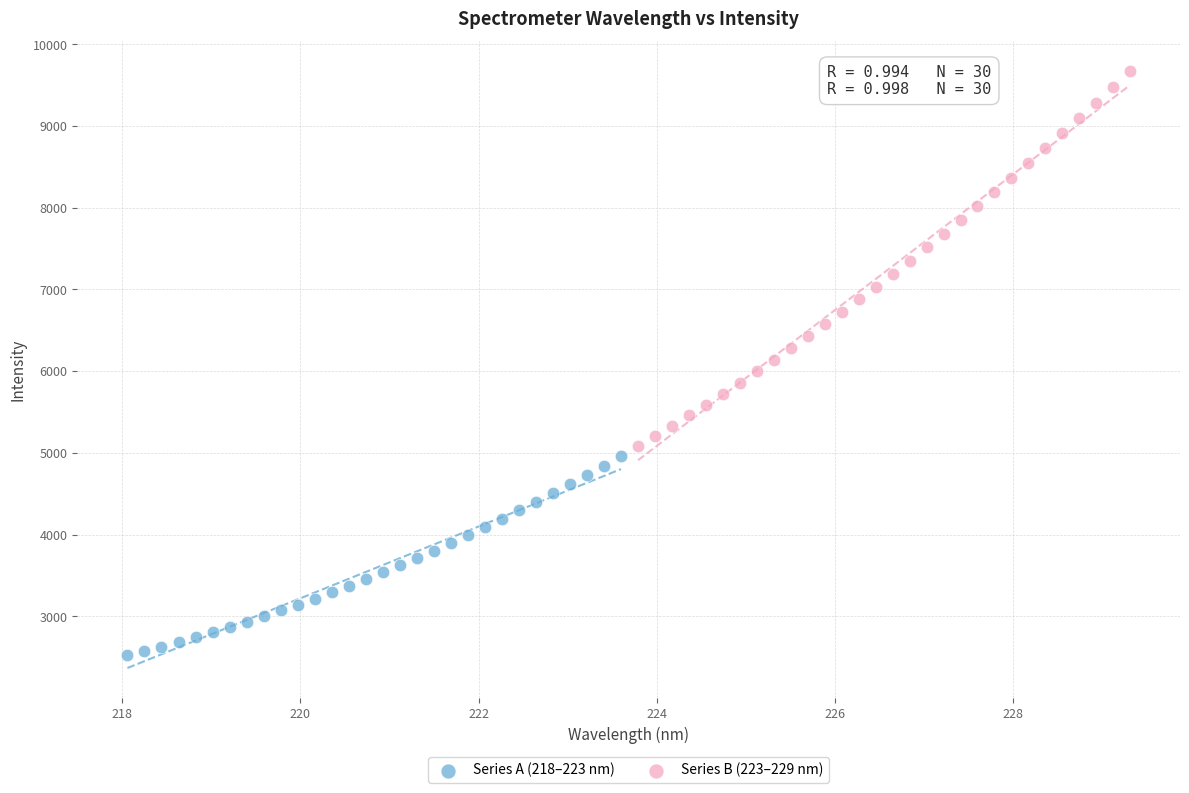

Which series reaches the maximum Y coordinate?

Series B (223–229 nm)